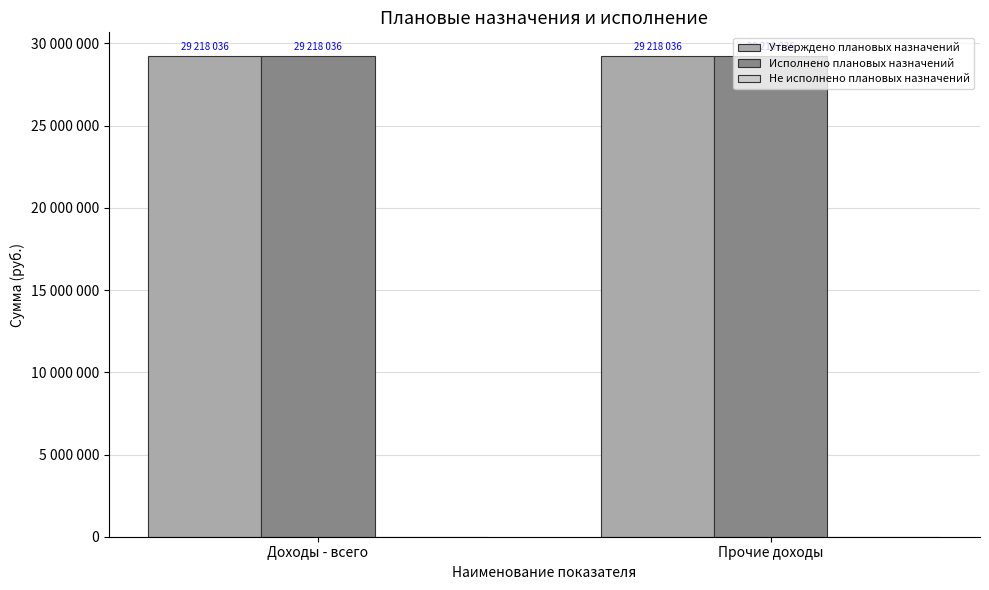

Reading left to right, transcribe all the data shown in this chart.

Утверждено плановых назначений: 29218036.2	29218036.2
Исполнено плановых назначений: 29218036.2	29218036.2
Не исполнено плановых назначений: 0.0	0.0